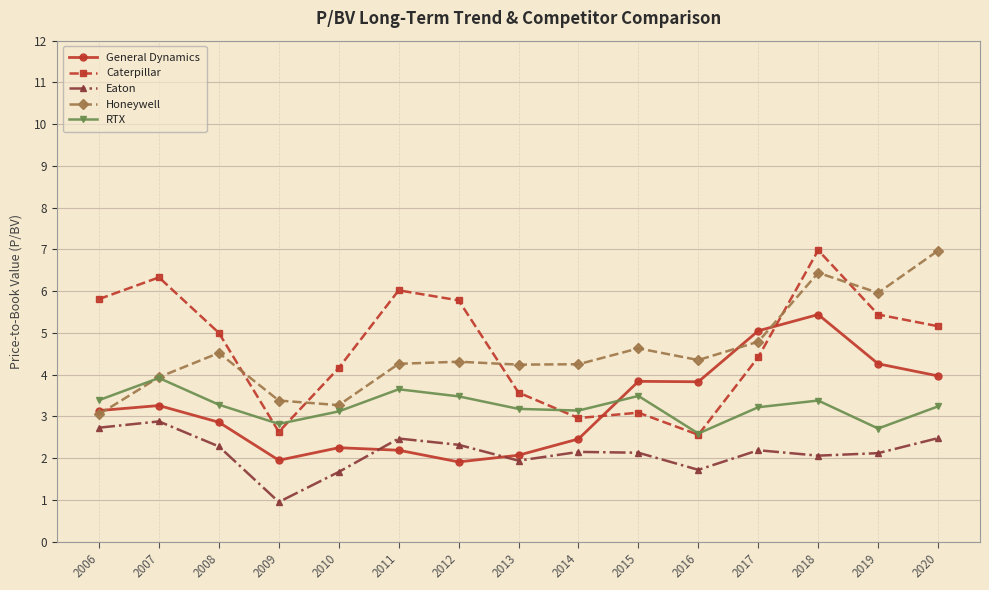

True or false: RTX and Caterpillar cross at least once.

True